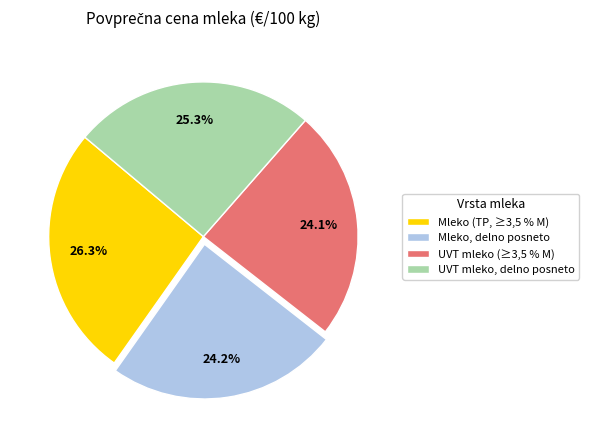

Is the sum of Mleko (TP, ≥3,5 % M) and Mleko, delno posneto greater than half?

Yes